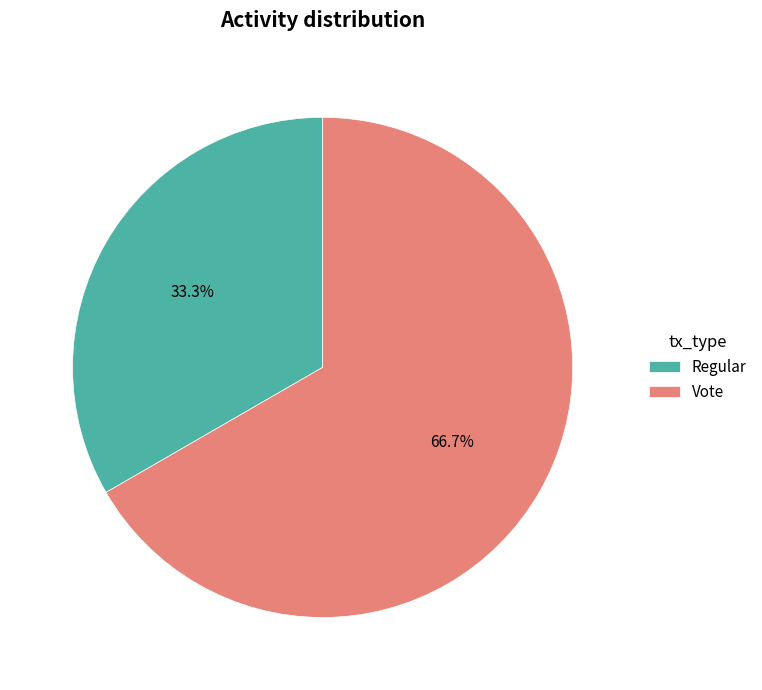

To the nearest percent, what percentage of the pie is Vote?

67%